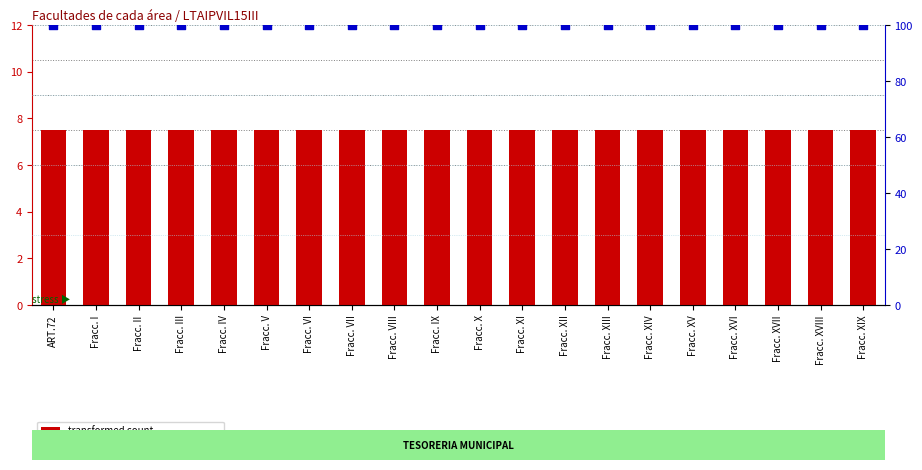

What are all the series names shown in the legend?

transformed count, percentile rank within the sample